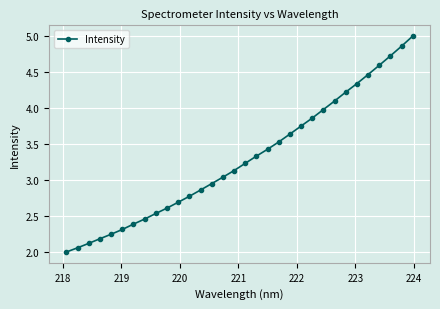

What is the value of the 10th point from the left?

2.6